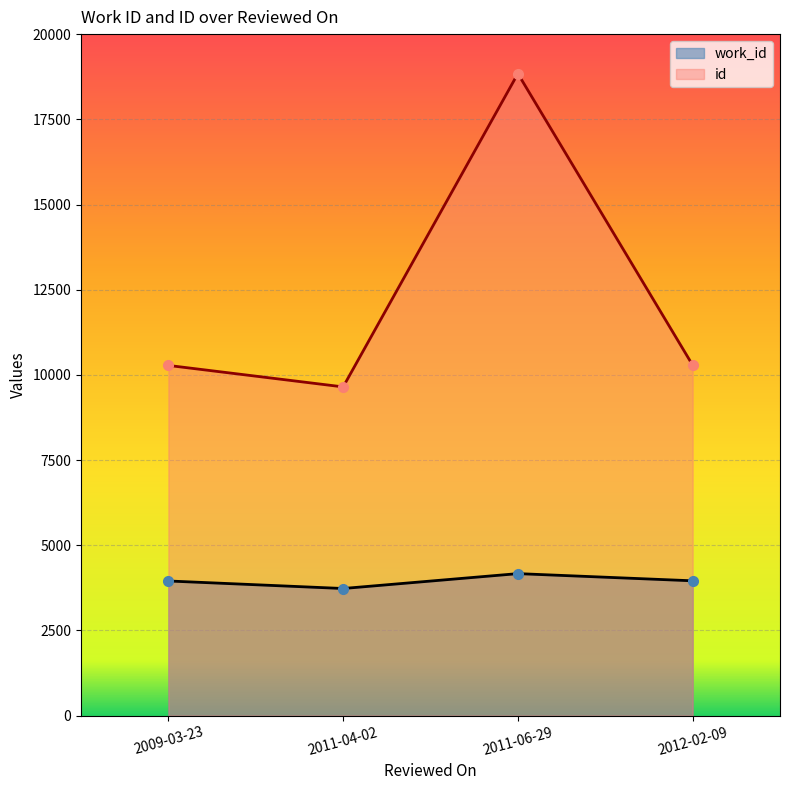

What is the difference between the highest and lowest values at 2011-06-29?

14672